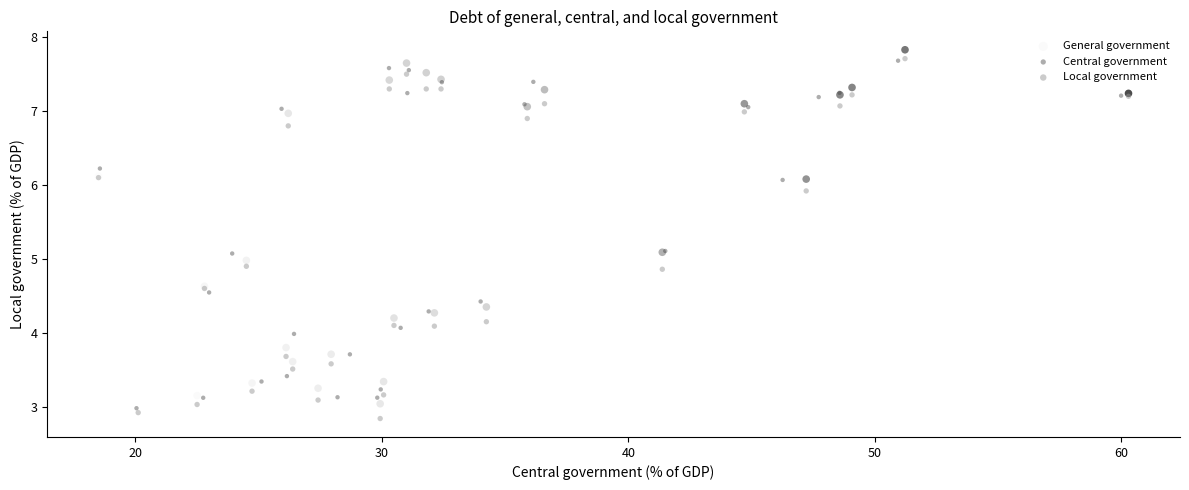

Which series contains the lowest Y value?

Local government